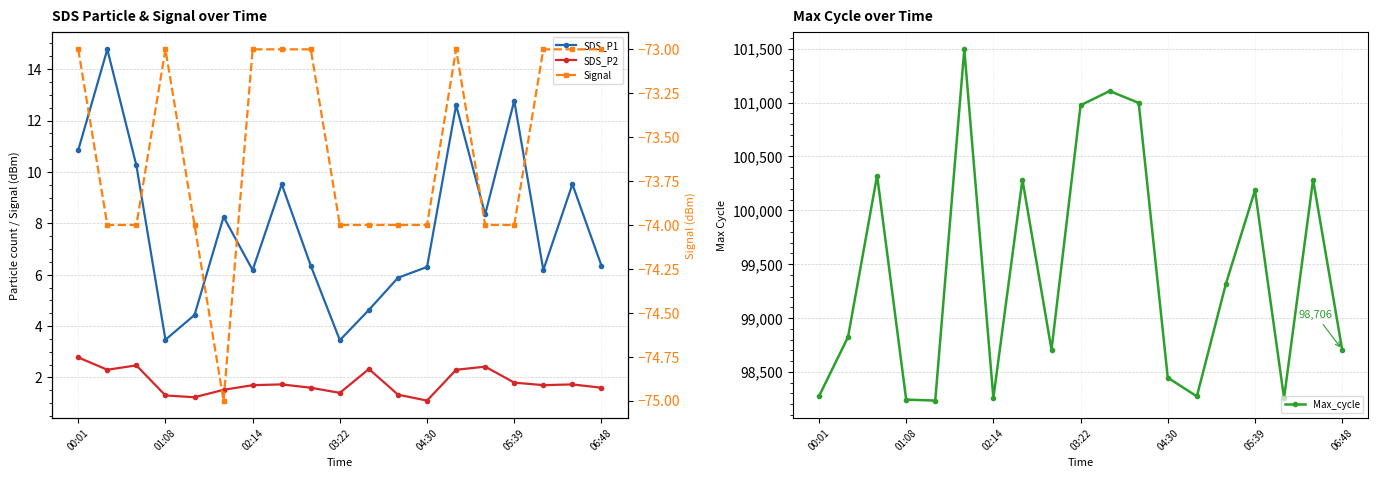

What are all the series names shown in the legend?

SDS_P1, SDS_P2, Max_cycle, Signal